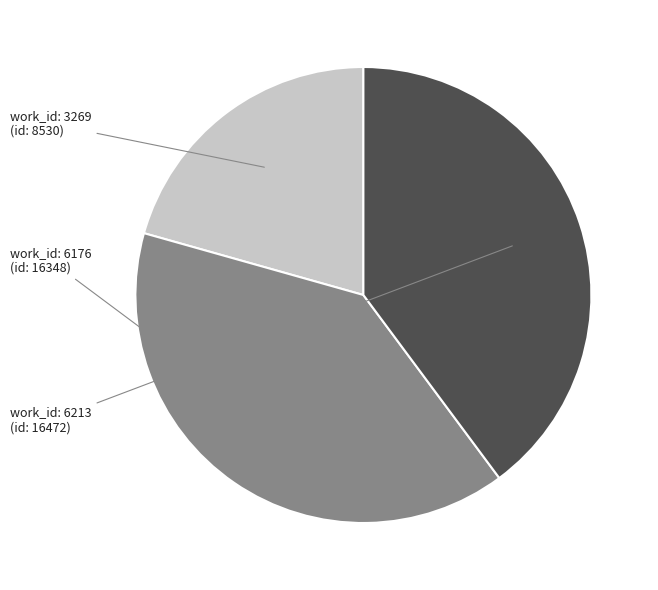

Is there a majority slice in this chart?

No